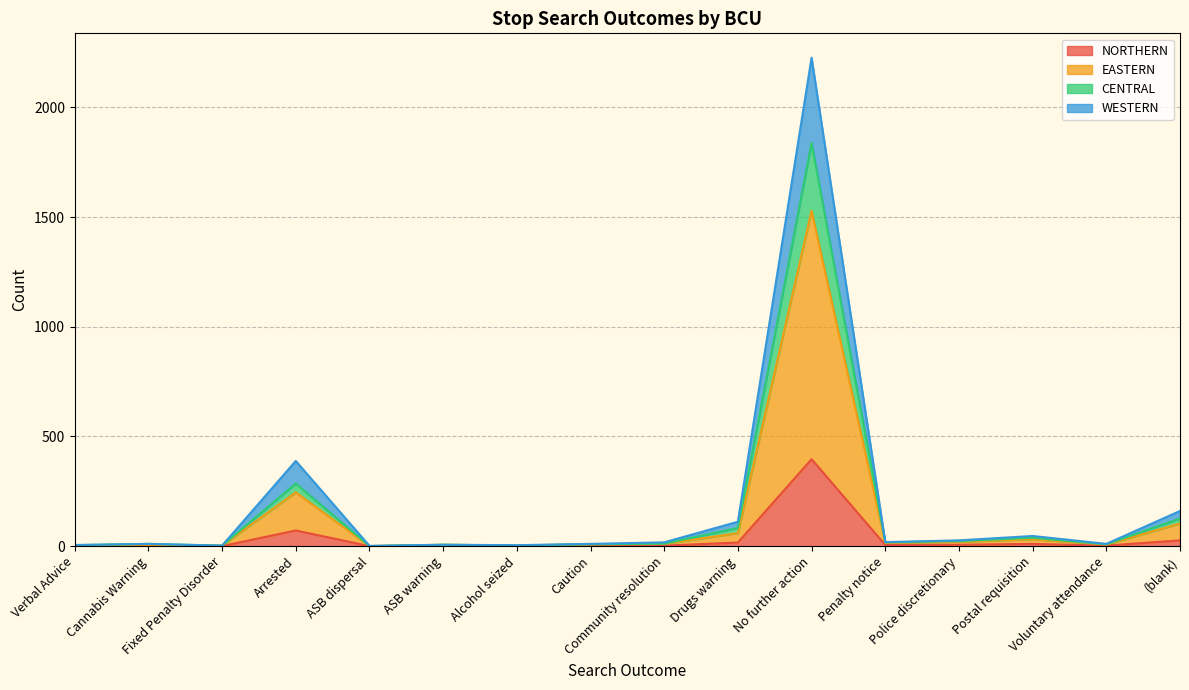

What is the highest value of the NORTHERN series?

396